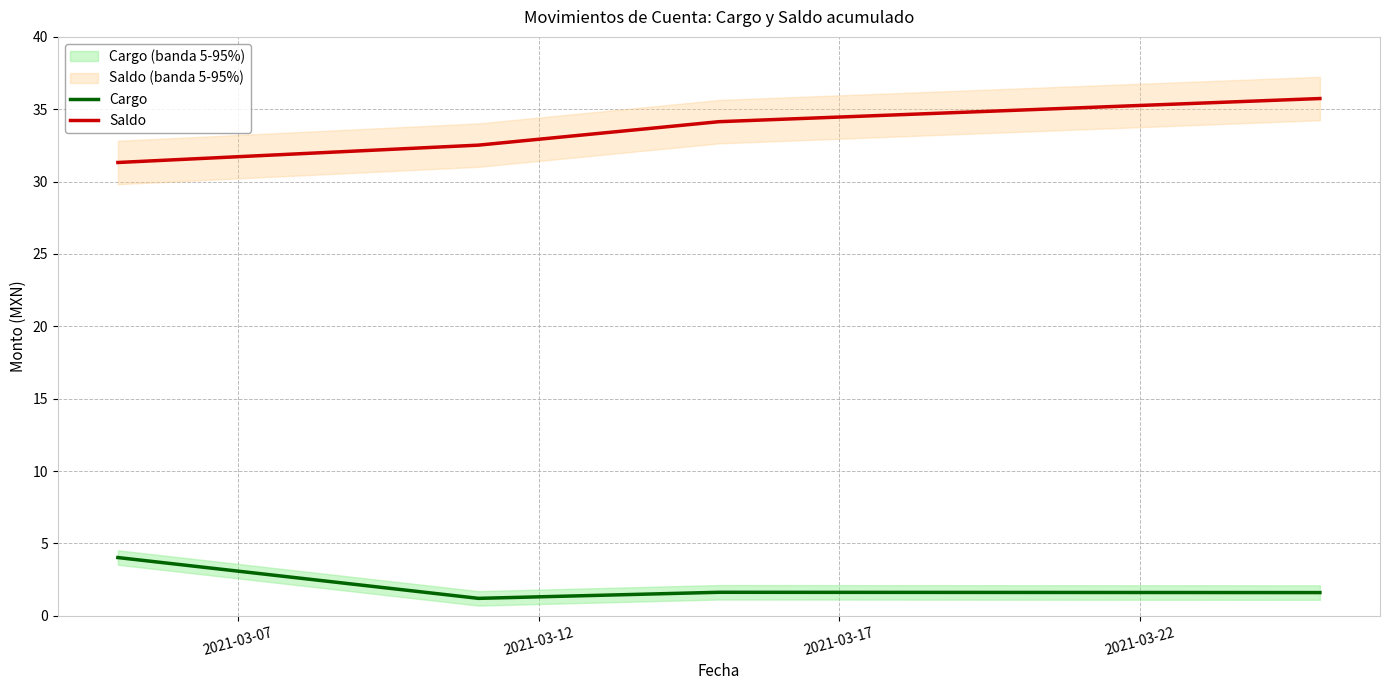

What is the difference between the maximum and minimum values in the Saldo series?

4.4